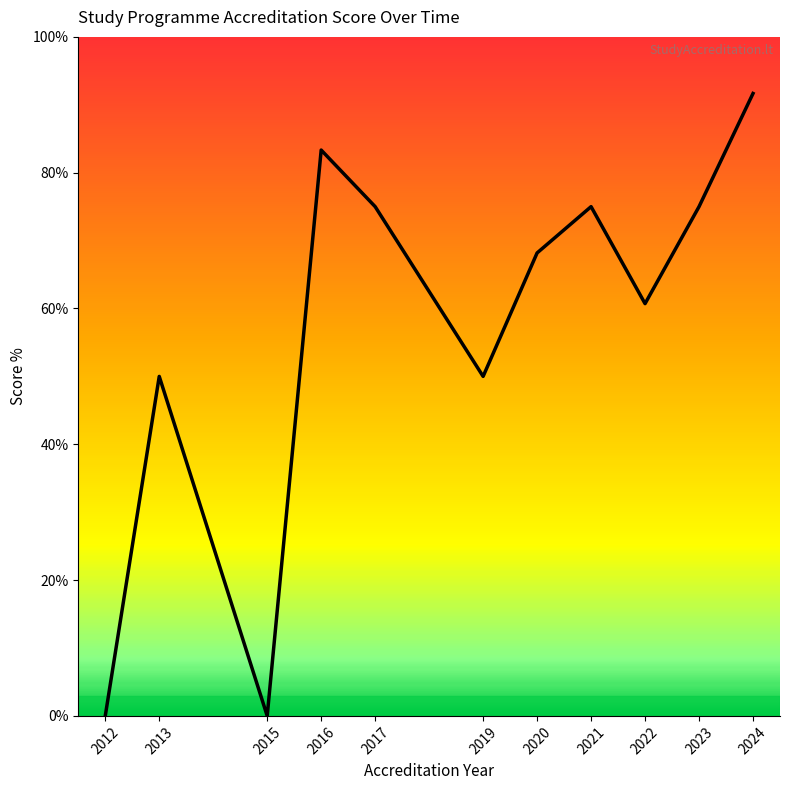

Rank the categories by value from highest to lowest.

2024, 2016, 2017, 2021, 2023, 2020, 2022, 2013, 2019, 2012, 2015